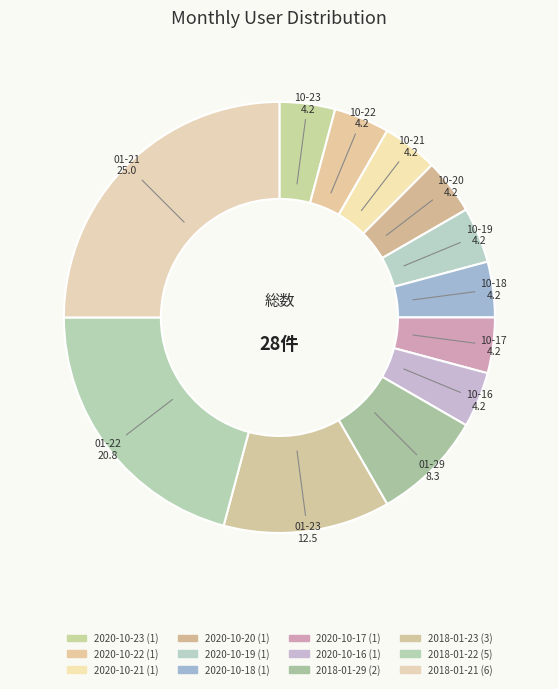

Count the number of slices in the pie.

12